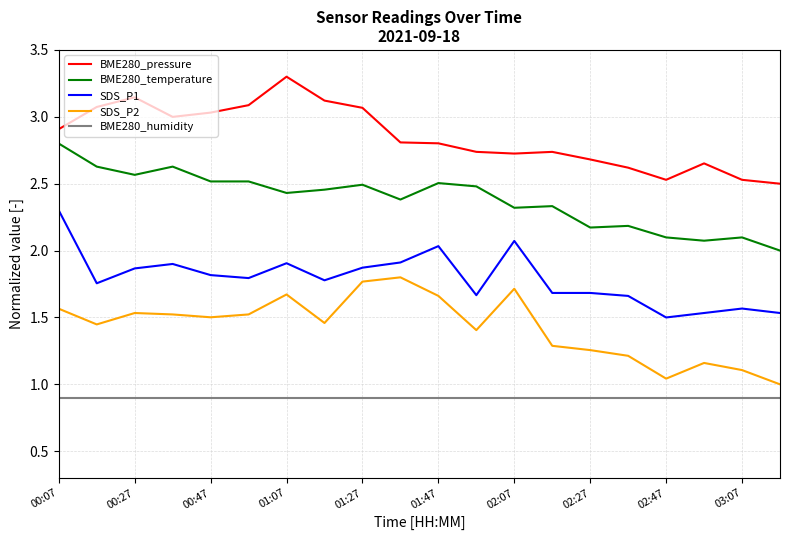

Count the number of categories in the chart.

20